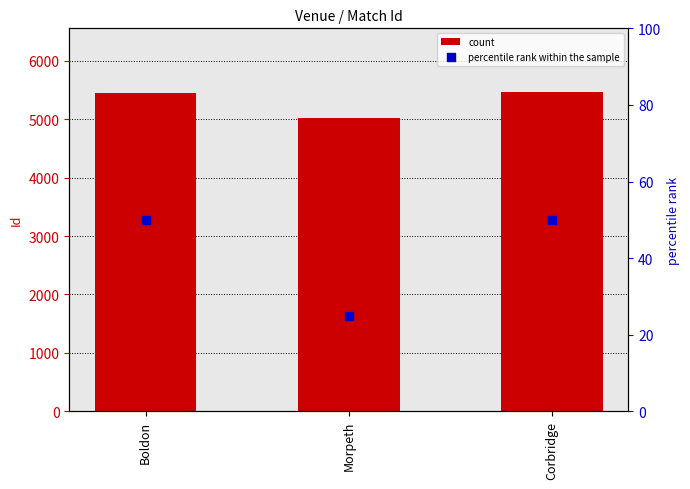

What are all the series names shown in the legend?

count, percentile rank within the sample